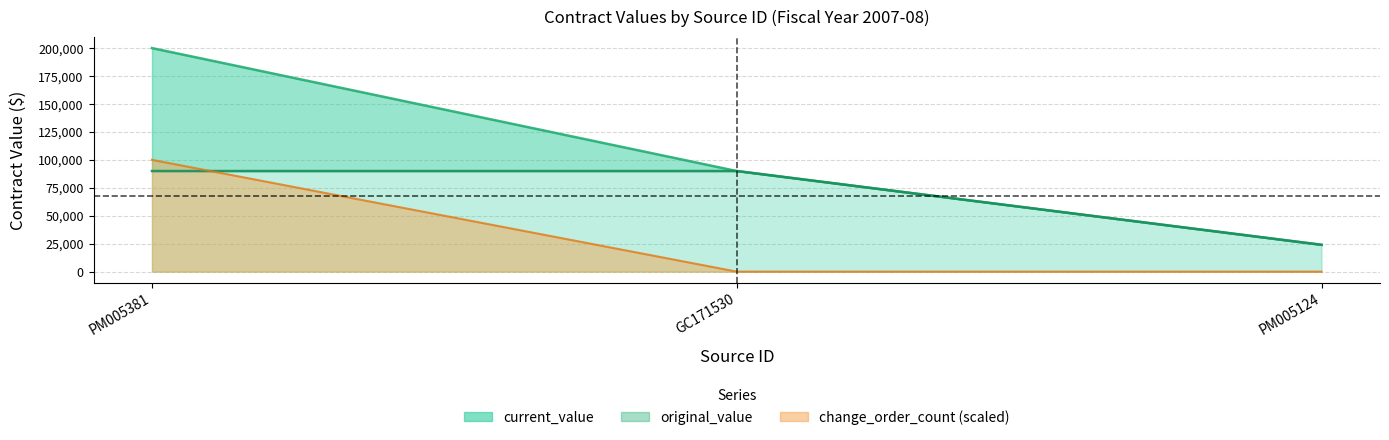

Does the chart have visible grid lines?

Yes